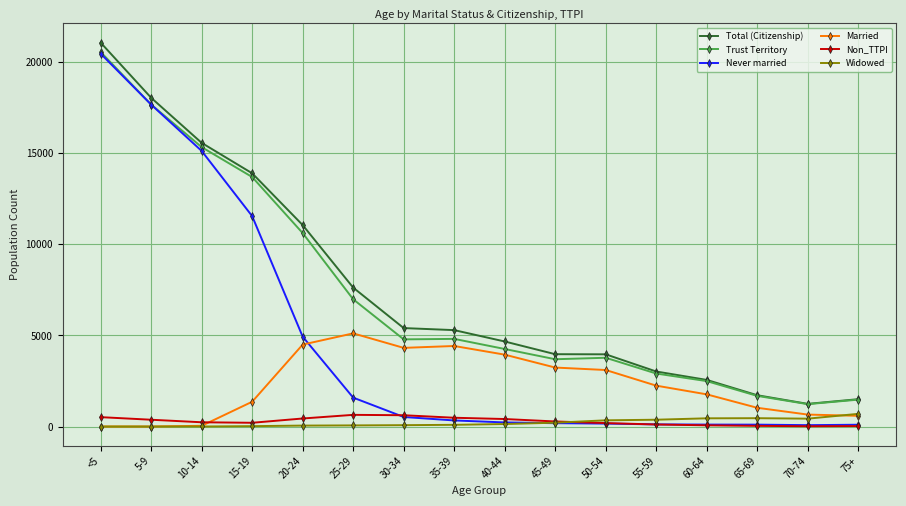

At which category is the sum across all series the highest?

<5